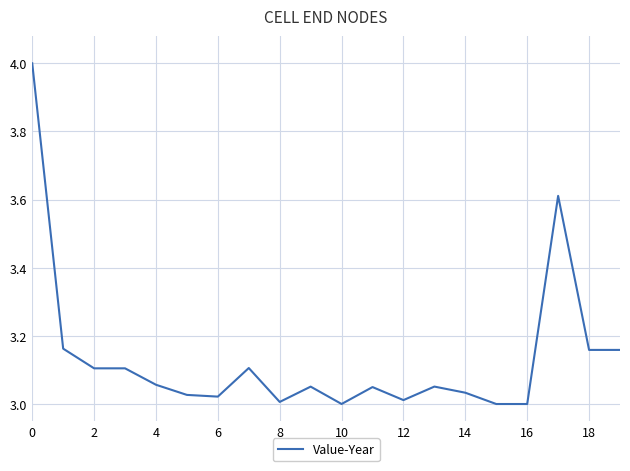

Count the number of categories in the chart.

20